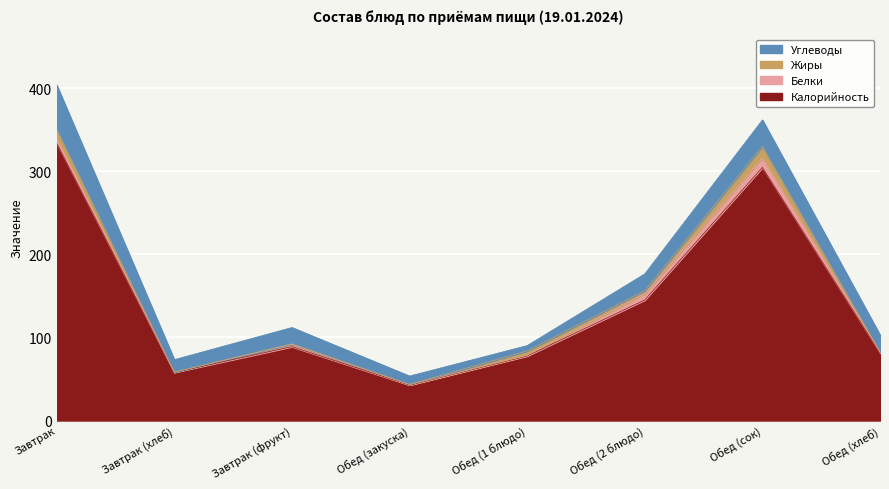

What is the label of the 6th point from the left?

Обед (2 блюдо)